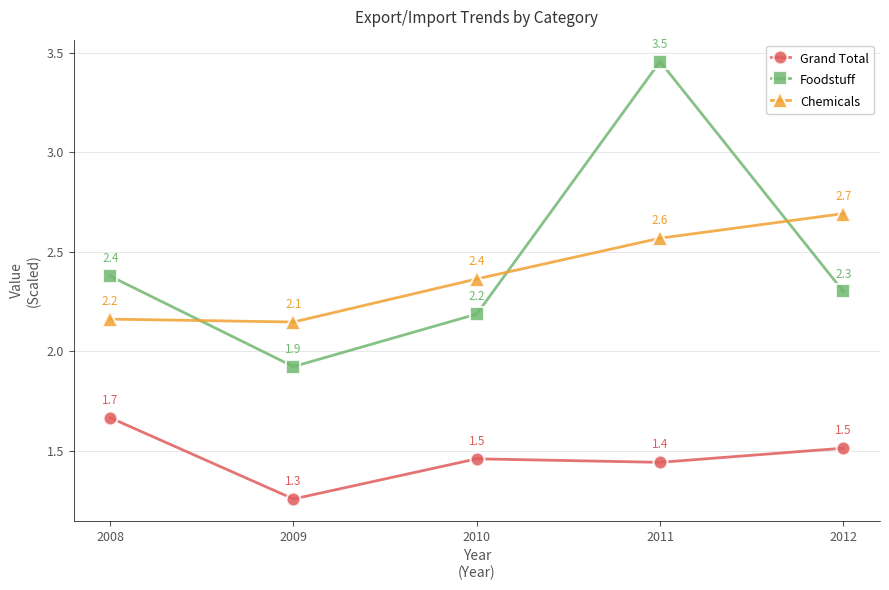

What is the total value across all series at 2012?

6.5